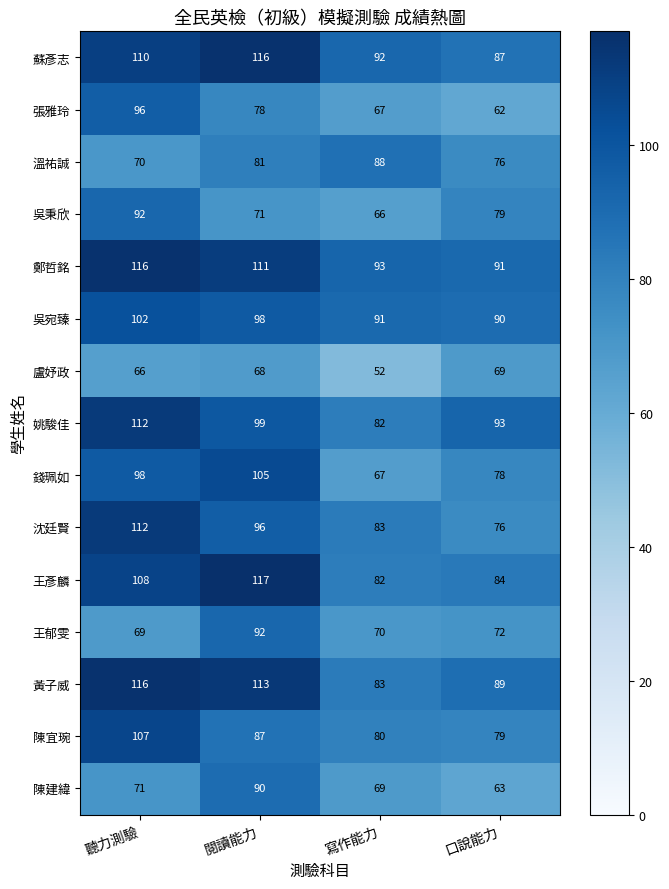

What is the difference between the highest and lowest values at 聽力測驗?

50